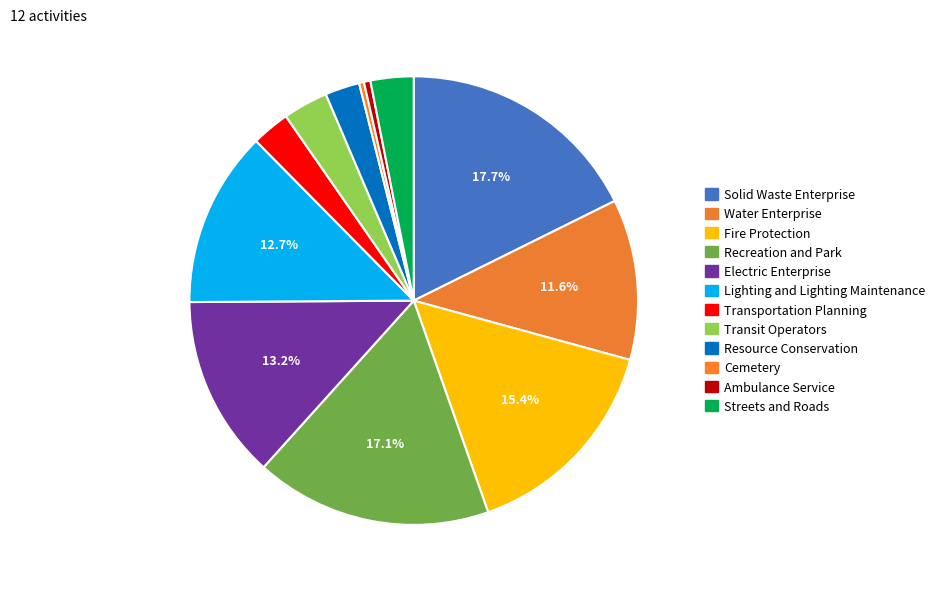

Rank the categories by value from highest to lowest.

Solid Waste Enterprise, Recreation and Park, Fire Protection, Electric Enterprise, Lighting and Lighting Maintenance, Water Enterprise, Transit Operators, Streets and Roads, Transportation Planning, Resource Conservation, Ambulance Service, Cemetery